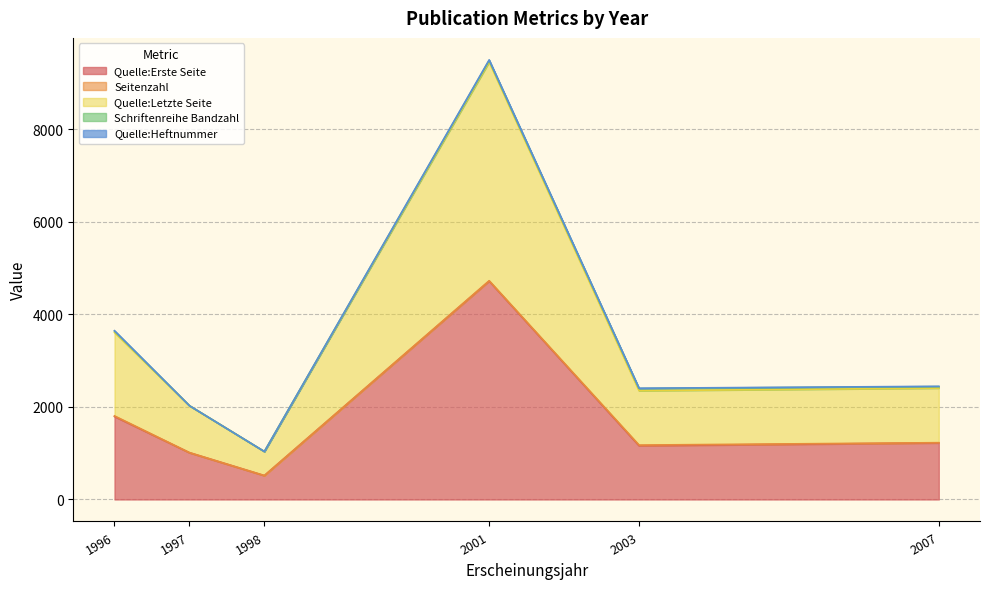

Is the value of Quelle:Heftnummer at 2007 greater than the value of Seitenzahl at 2007?

No